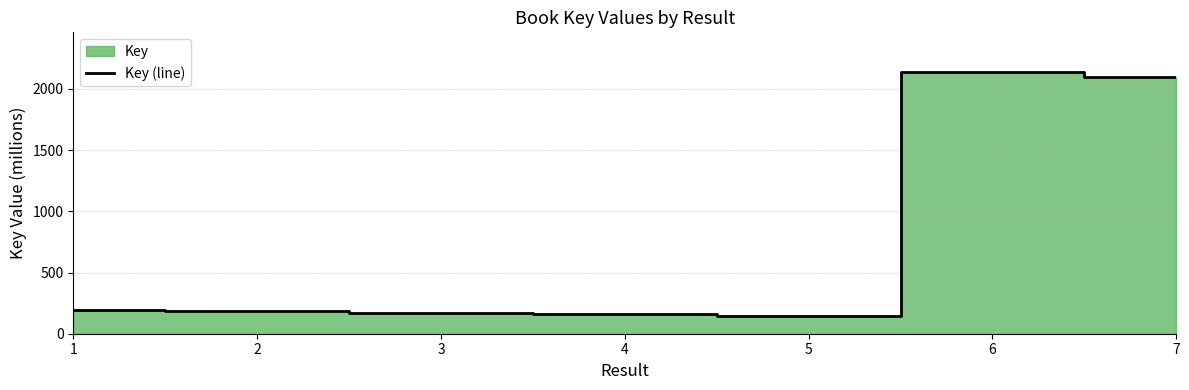

Reading right to left, transcribe all the data shown in this chart.

2094.2	2141.3	146.8	162.0	172.3	184.2	193.7